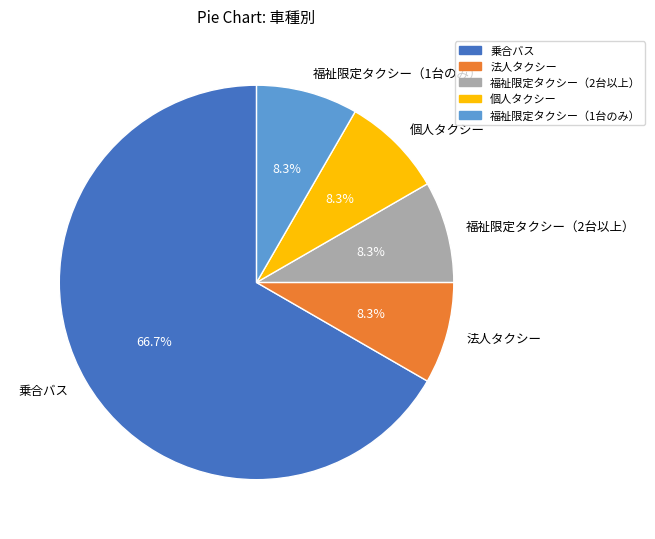

Does any single category account for the majority?

Yes